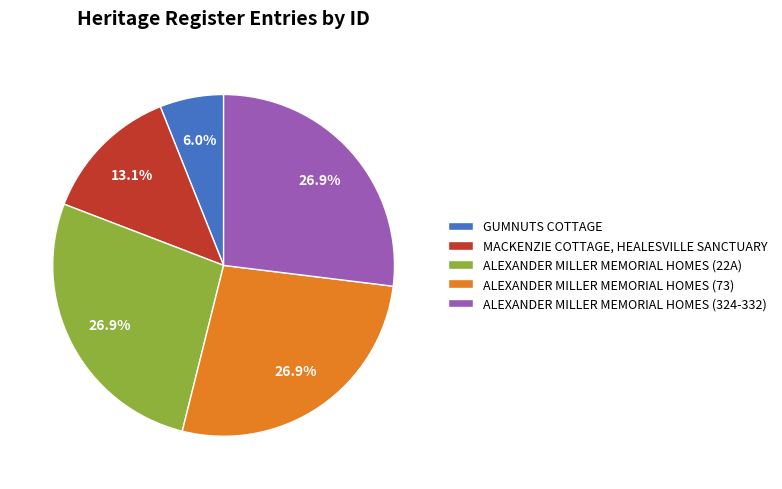

How many segments does this pie chart have?

5